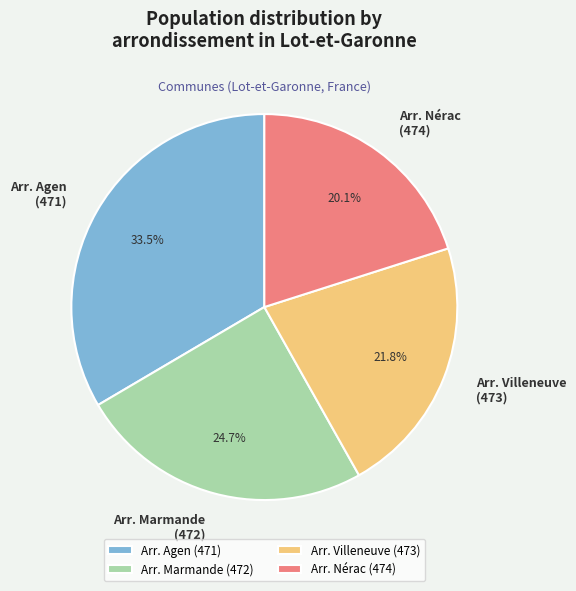

Rank the categories by value from highest to lowest.

Arr. Agen (471), Arr. Marmande (472), Arr. Villeneuve (473), Arr. Nérac (474)